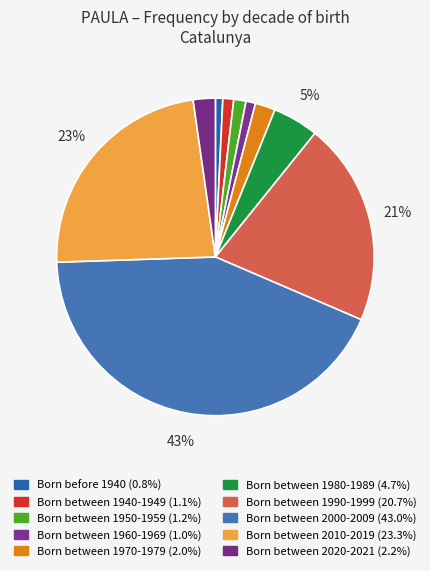

Count the number of slices in the pie.

10